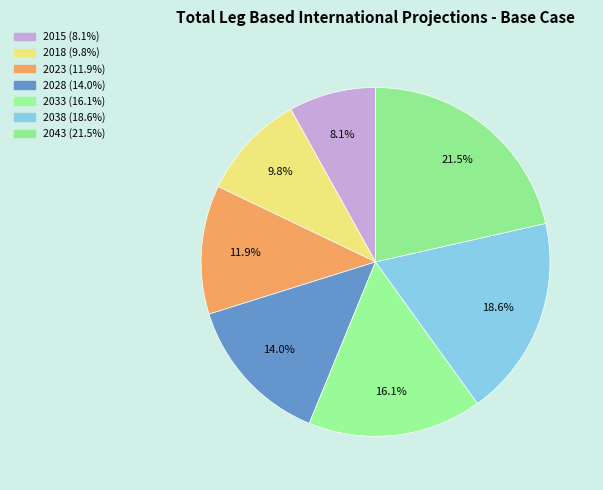

What is the ratio of the value at 2028 to the value at 2018?

1.4